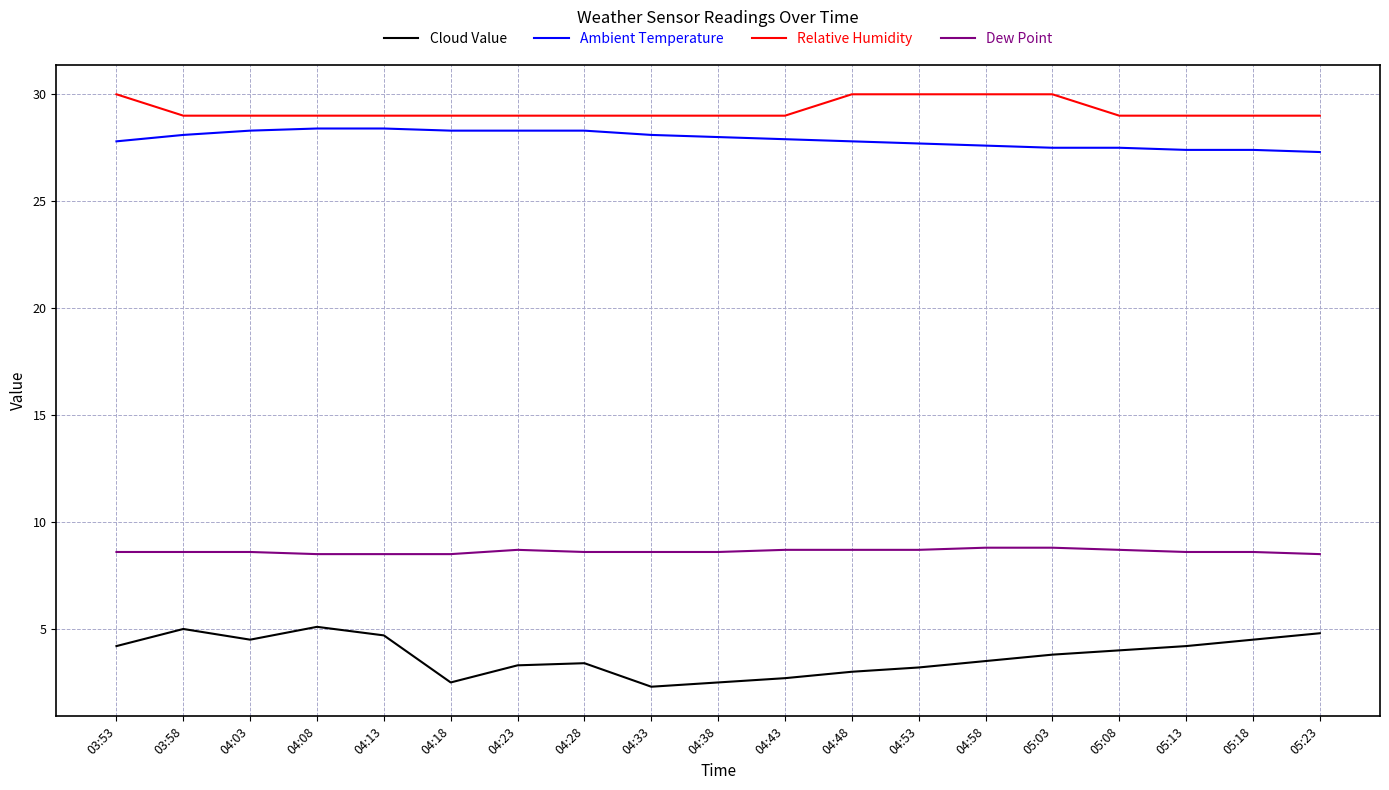

Which series has the largest range (max minus min)?

Cloud Value